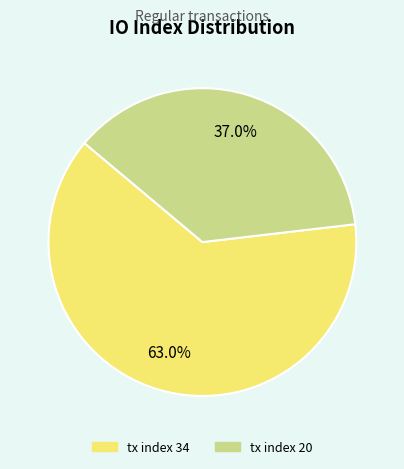

Which slice represents more than half of the pie?

tx index 34